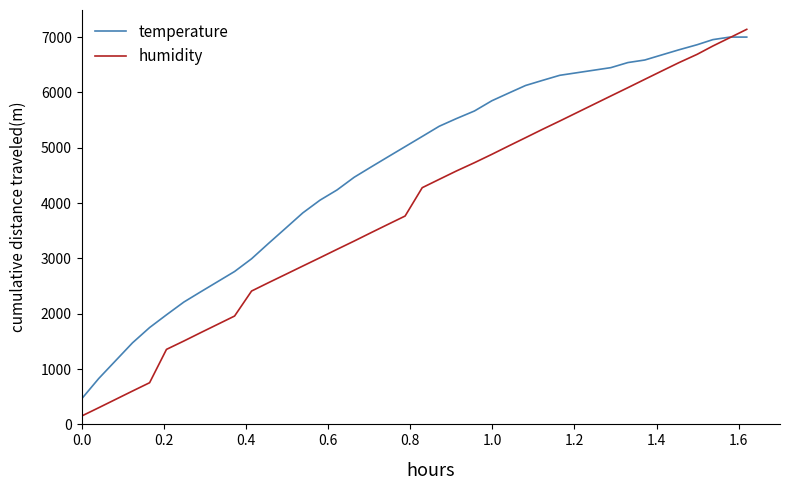

Rank the series by their average value, from highest to lowest.

temperature, humidity